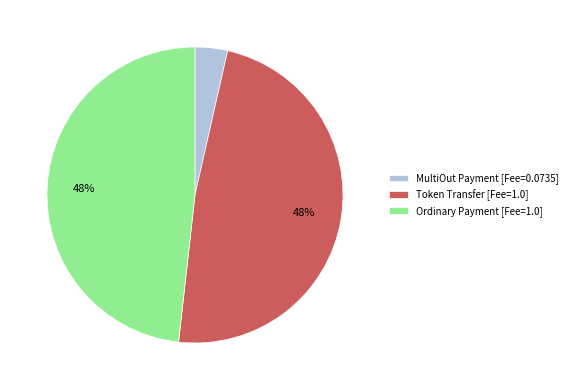

Between MultiOut Payment and Token Transfer, which is larger?

Token Transfer